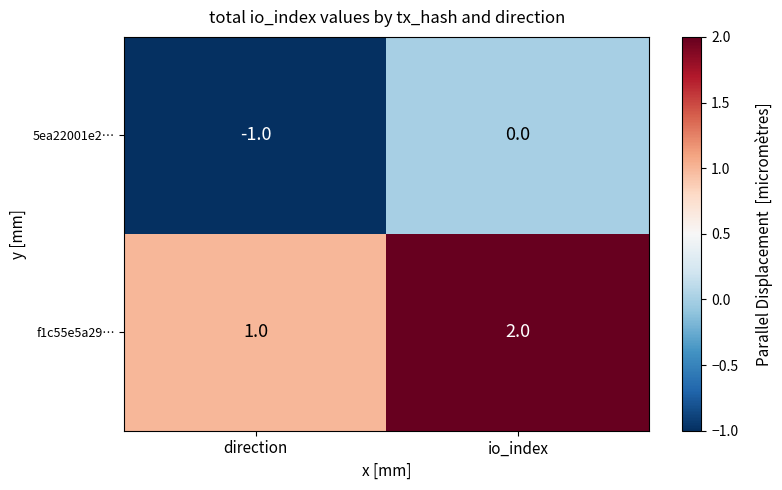

List the series in order of their peak value, highest first.

f1c55e5a29…, 5ea22001e2…